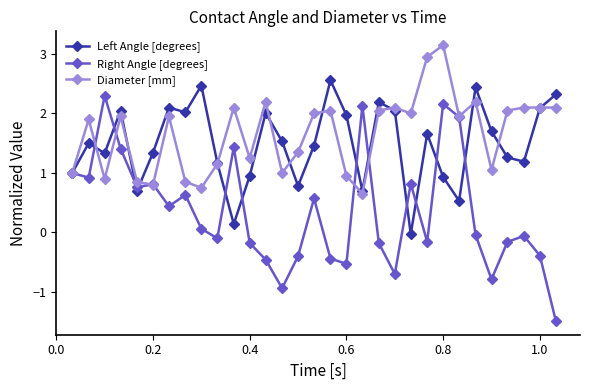

Which series has the widest spread of values?

Right Angle [degrees]